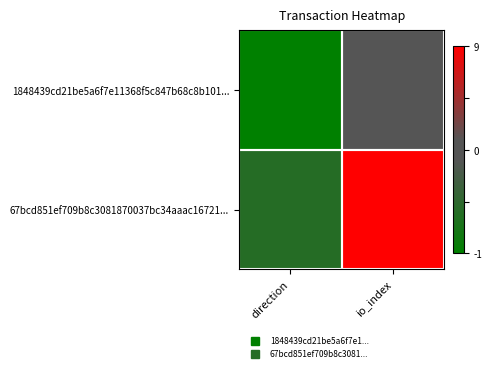

Which series has the largest total across all categories?

67bcd851ef709b8c3081870037bc34aaac16721...